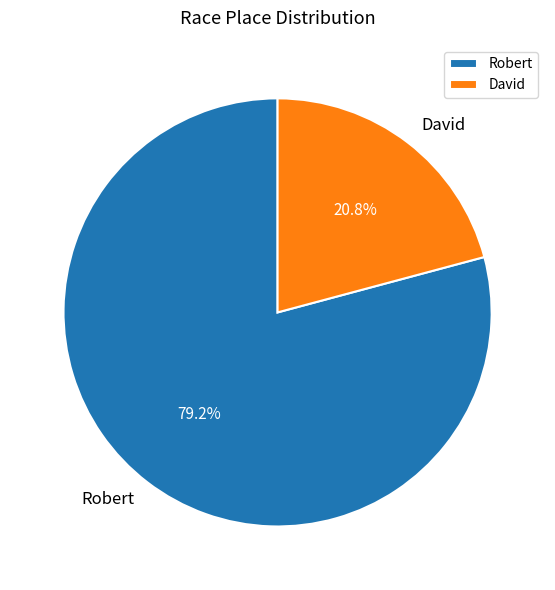

How many slices are in this pie chart?

2